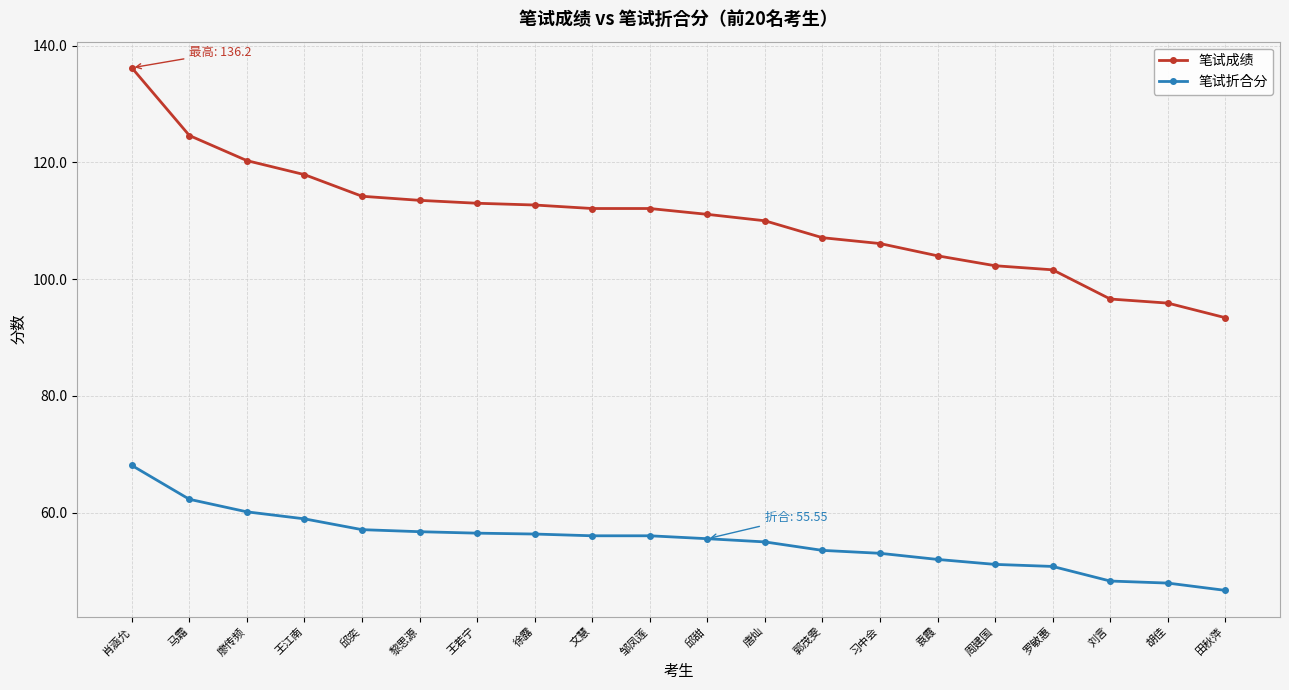

Rank the series by their average value, from highest to lowest.

笔试成绩, 笔试折合分